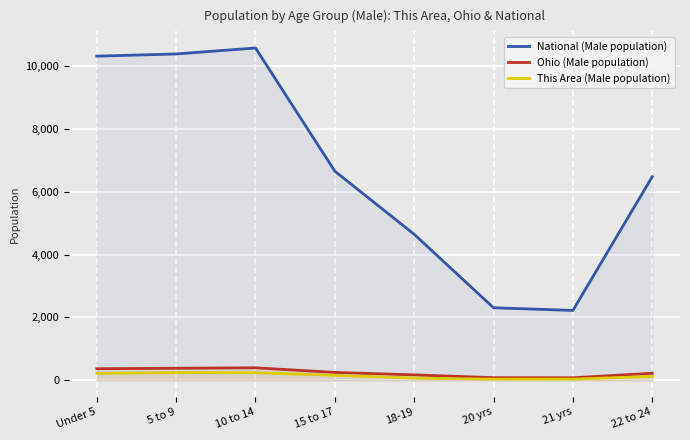

How many lines are shown in the chart?

3